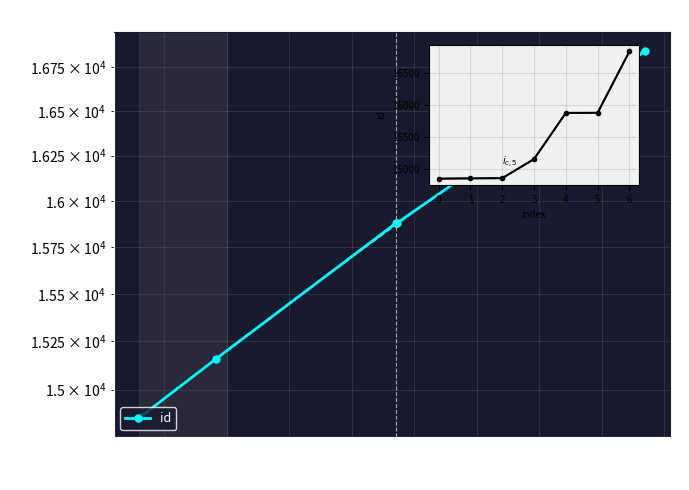

What is the maximum value shown in the chart?

16841